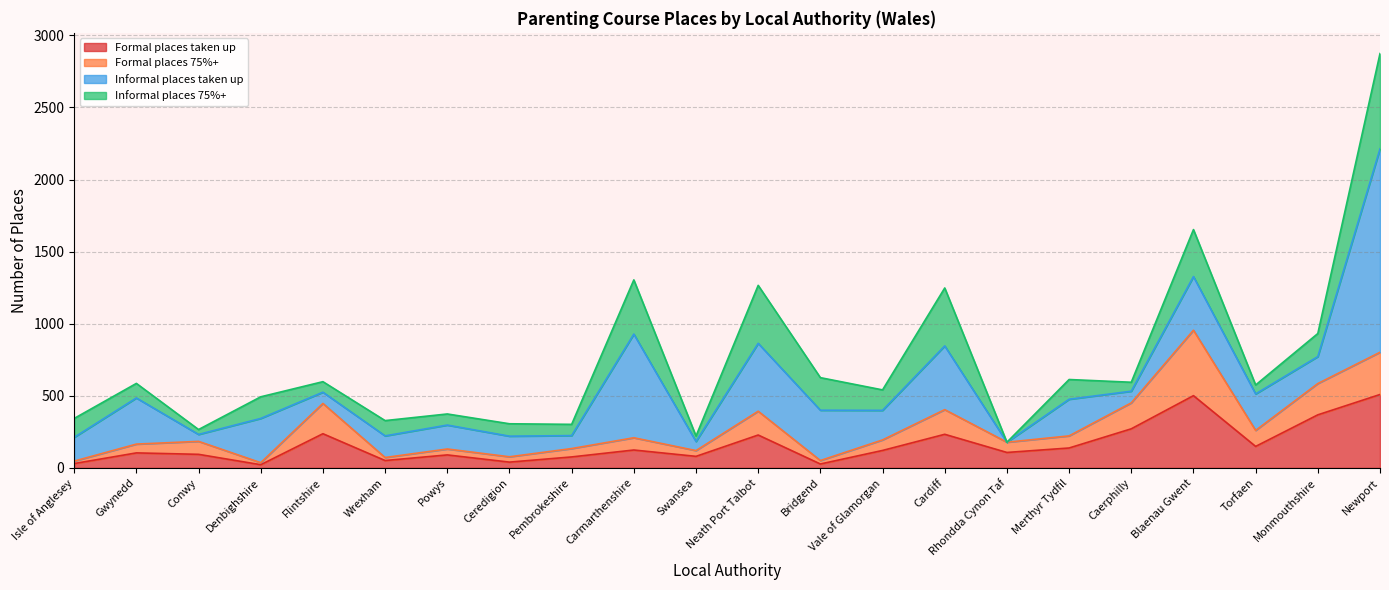

The Formal places 75%+ series shows 306 at Conwy. True or false?

False